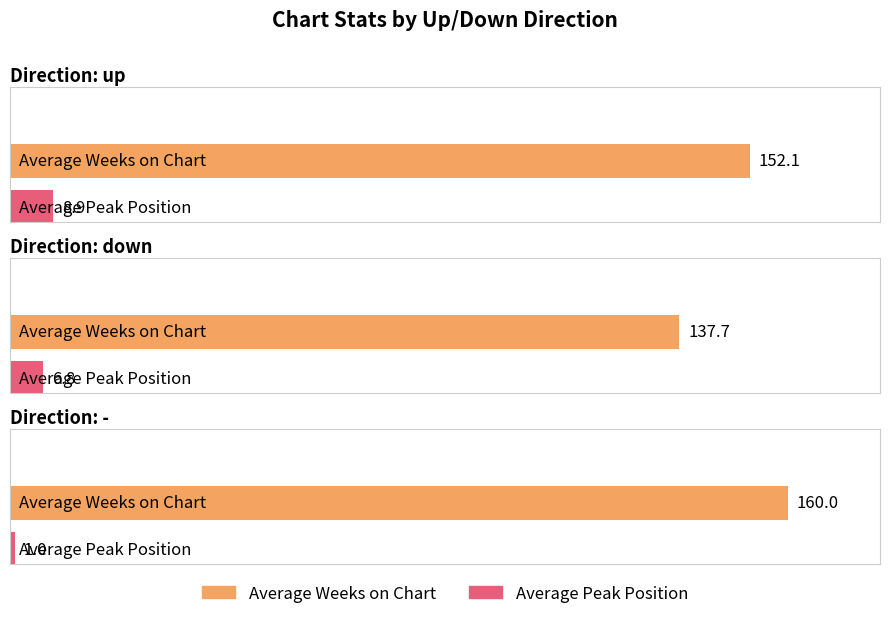

What is the label of the 3rd bar from the right?

down